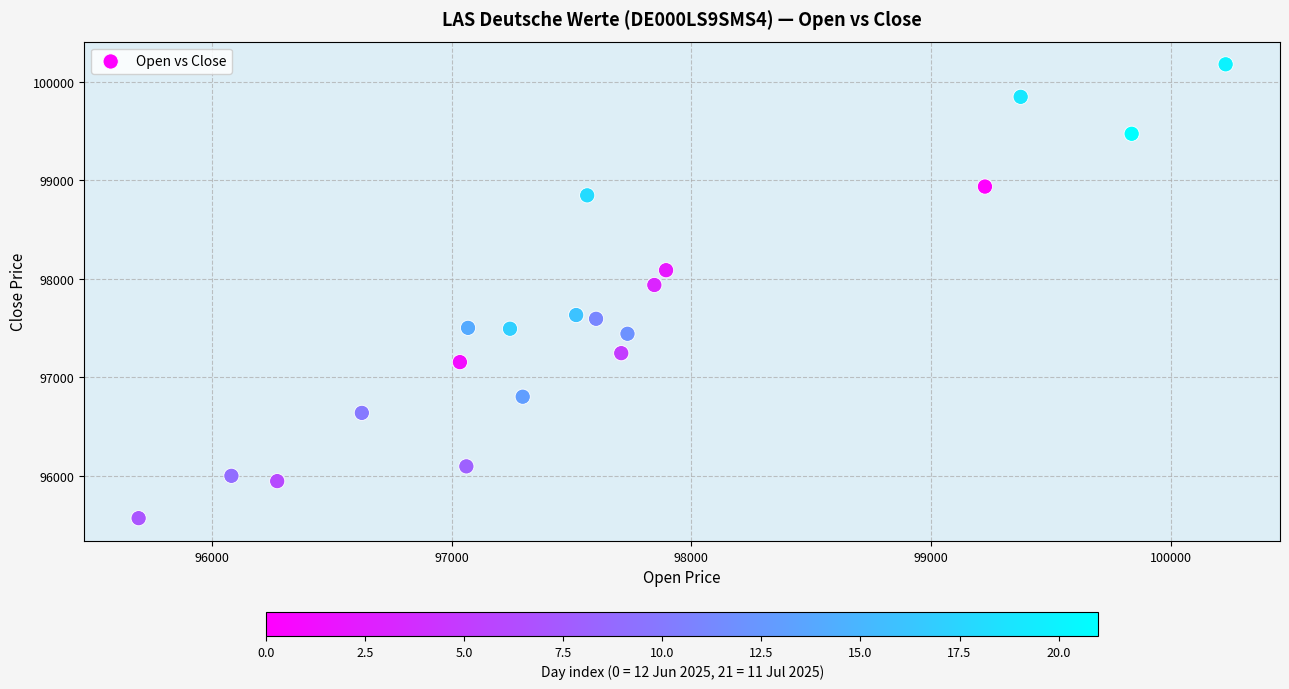

What Y value in the scatter plot is closest to 97874?

97938